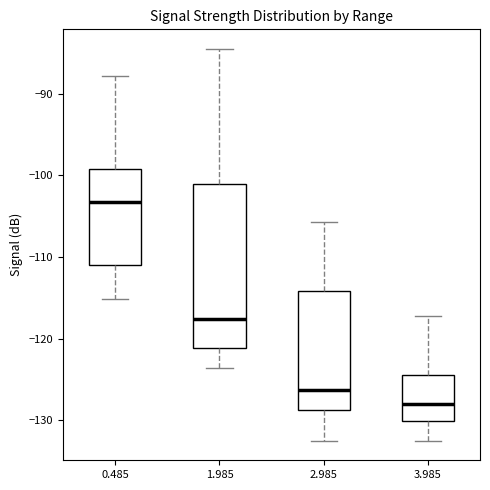

Which box is the tallest, from its lower edge to its upper edge?

1.985